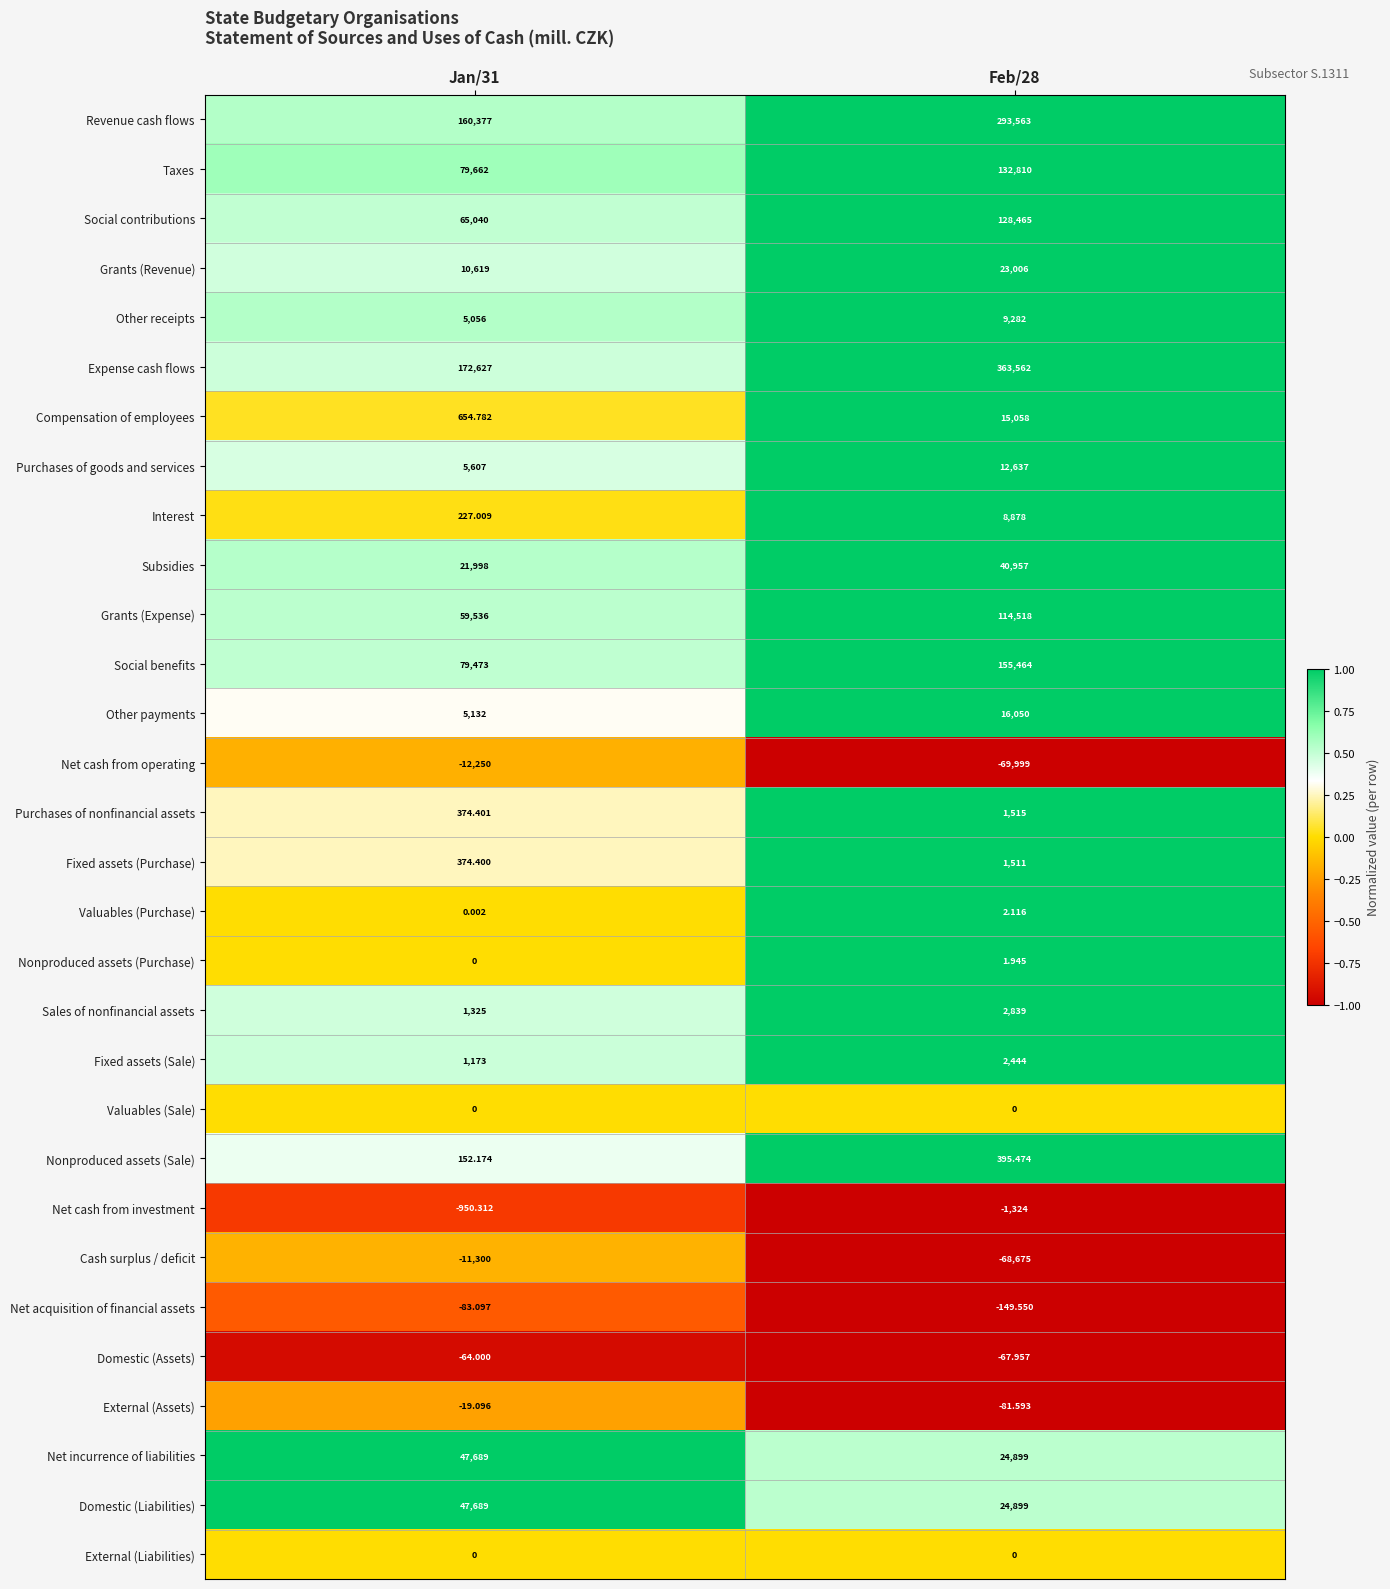

Which series has the largest total across all categories?

Expense cash flows